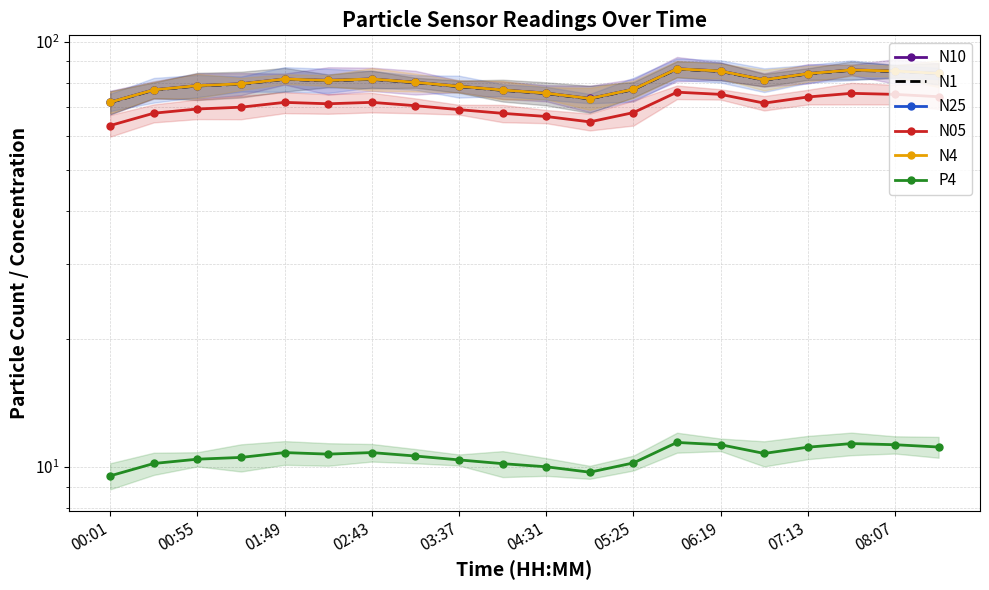

How many lines are shown in the chart?

6